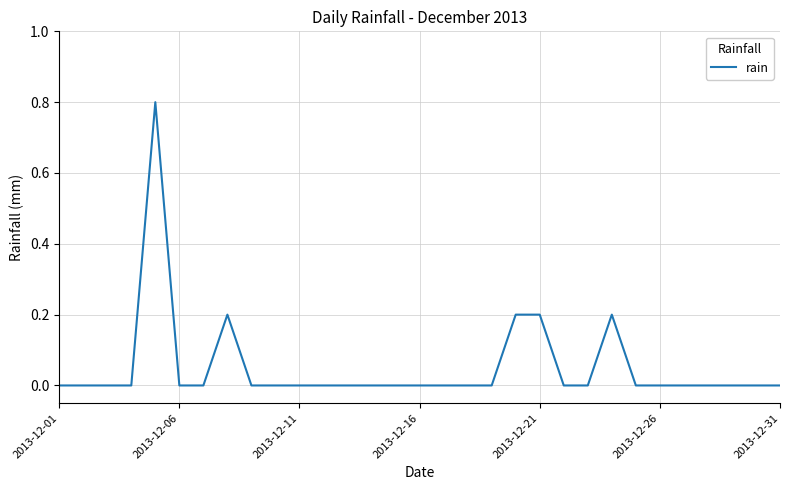

What is the difference between the maximum and minimum values?

0.8